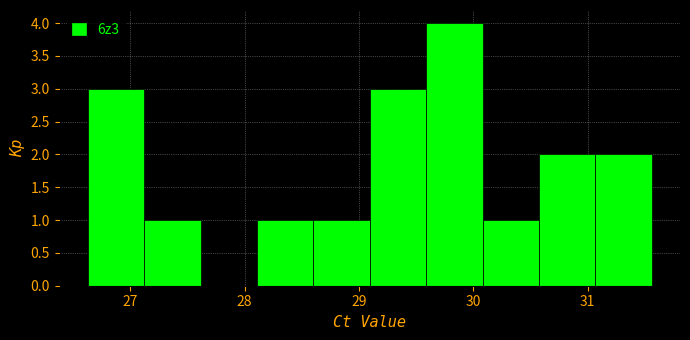

Reading left to right, list every bar in this chart as the range it spans on the x-axis followed by its height. Neither the bar edges nor the heights are printed on the chart, so give them approximately, as read against the axes.

26.6 to 27.1: 3
27.1 to 27.6: 1
27.6 to 28.1: 0
28.1 to 28.6: 1
28.6 to 29.1: 1
29.1 to 29.6: 3
29.6 to 30.1: 4
30.1 to 30.6: 1
30.6 to 31.1: 2
31.1 to 31.6: 2